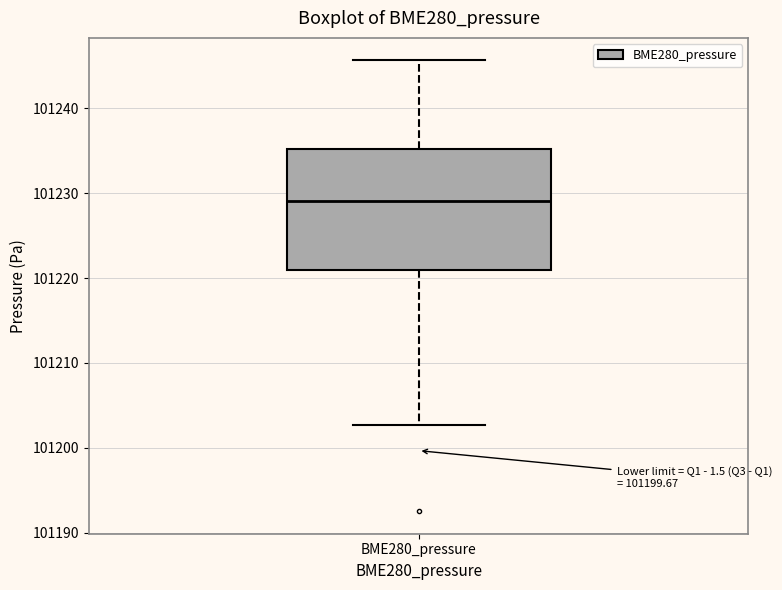

Read this box plot against the y-axis: the position of the median line, the range covered by the box, and the ends of both whiskers. The values are not printed on the chart, so give them approximately, as read against the axis.

median 101229, box 101221 to 101235, whiskers 101203 to 101246